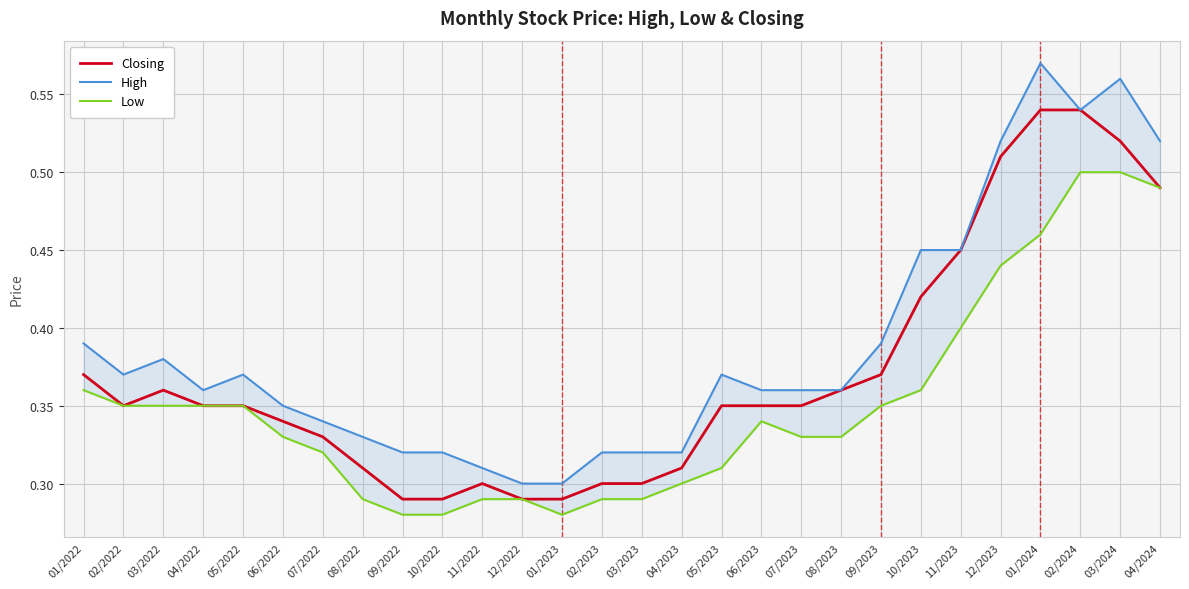

List the series in order of their overall mean, lowest first.

Low, Closing, High